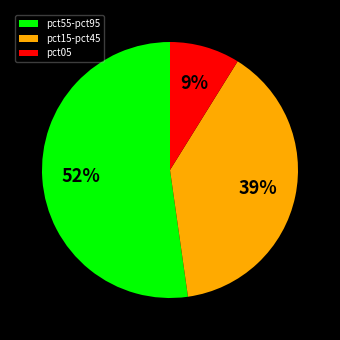

To the nearest percent, what is the difference between the pct55-pct95 and pct05 slice percentages?

43%